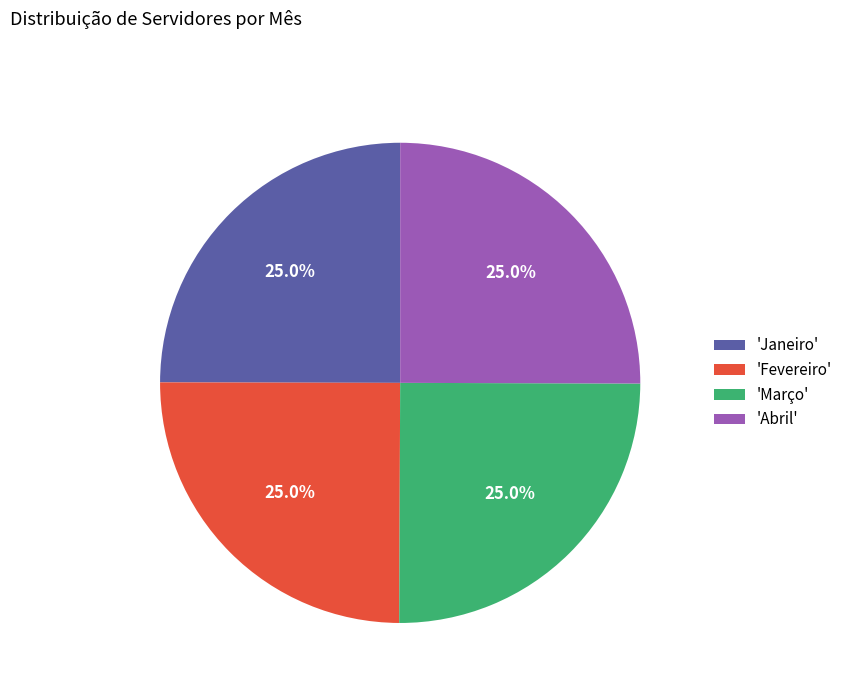

Does 'Abril' account for over 50% of the chart?

No